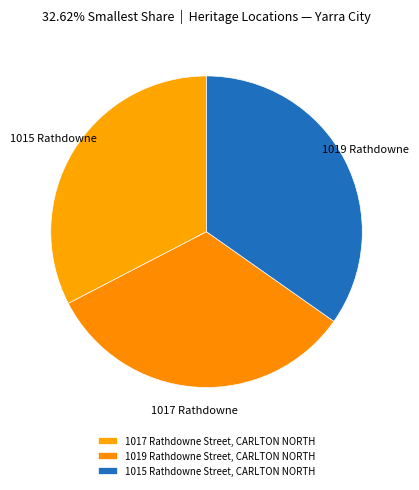

The 1019 Rathdowne slice represents 35% of the pie. True or false?

True